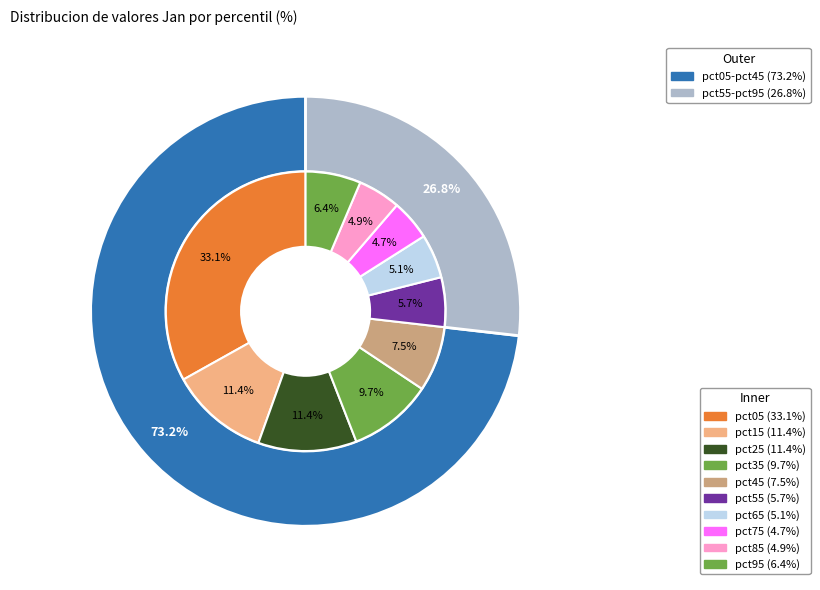

Which category has the biggest portion of the pie?

pct05